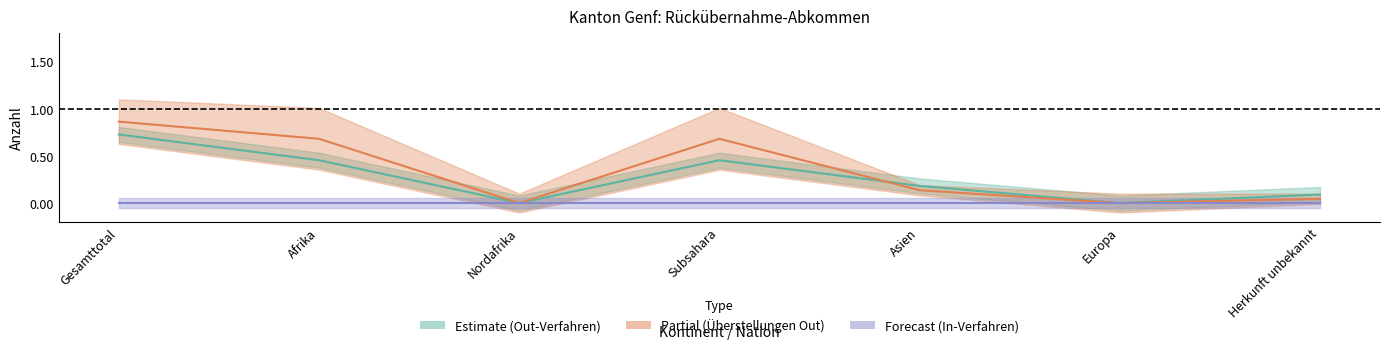

What is the spread (max minus min) of values at Asien?

0.2